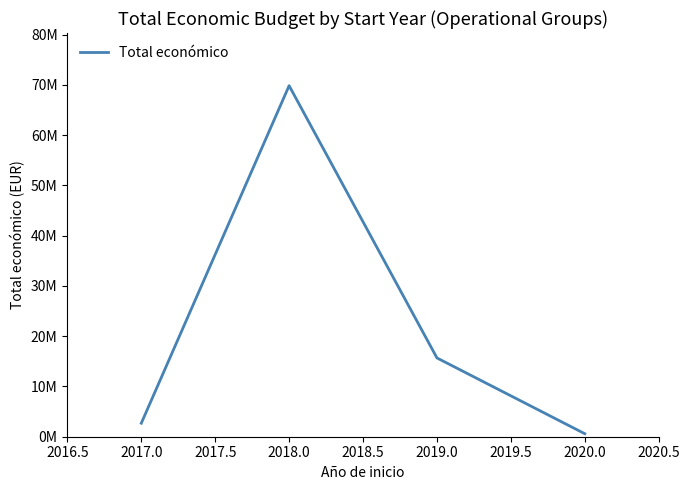

The chart shows a value of 116034857.4 at 2017.0. True or false?

False